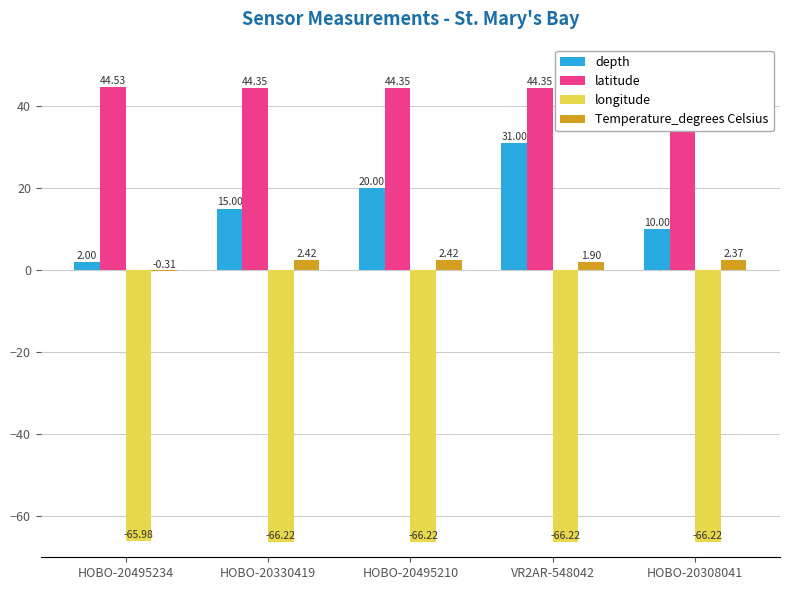

What is the difference between the maximum and minimum values in the depth series?

29.0